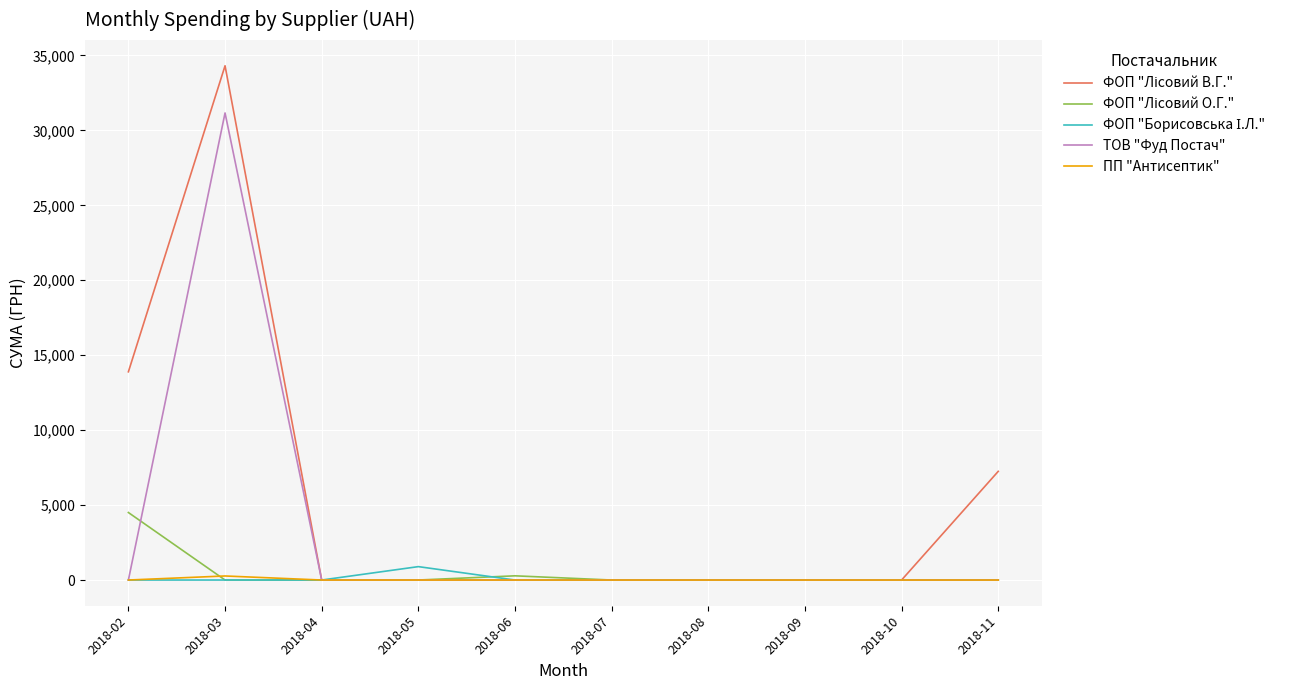

What is the maximum value shown in the chart?

34309.5